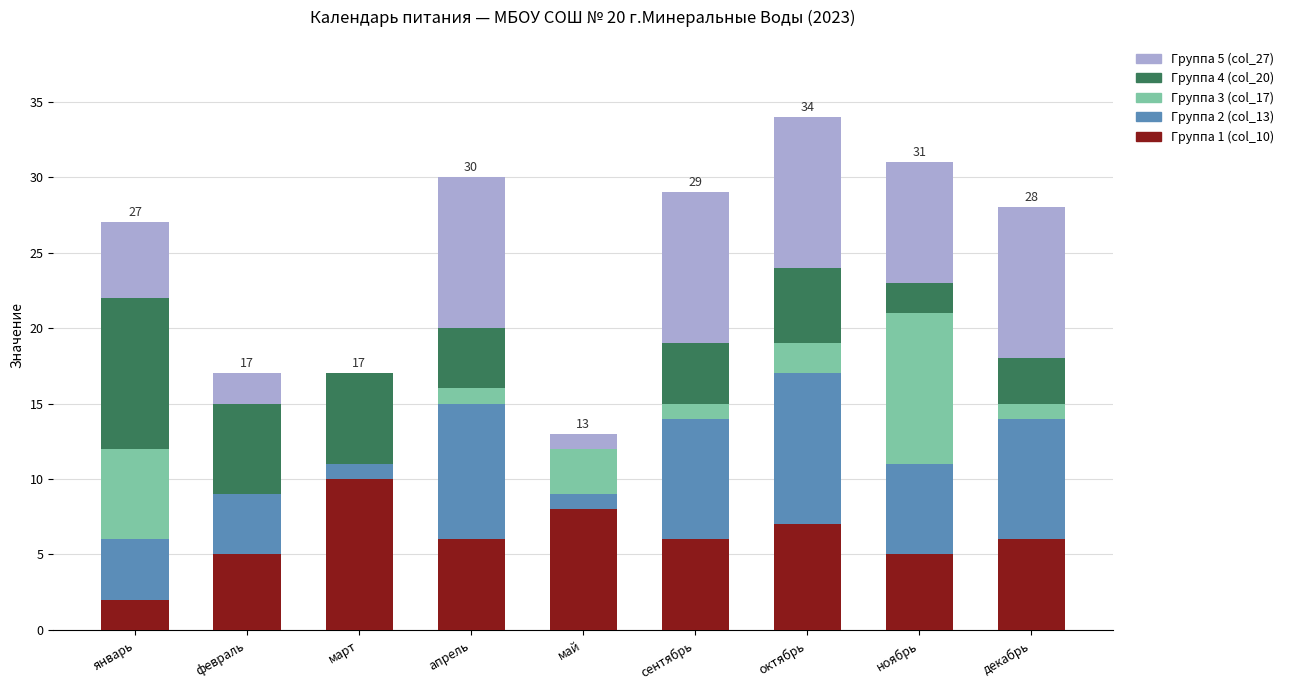

What is the total value across all series at ноябрь?

31